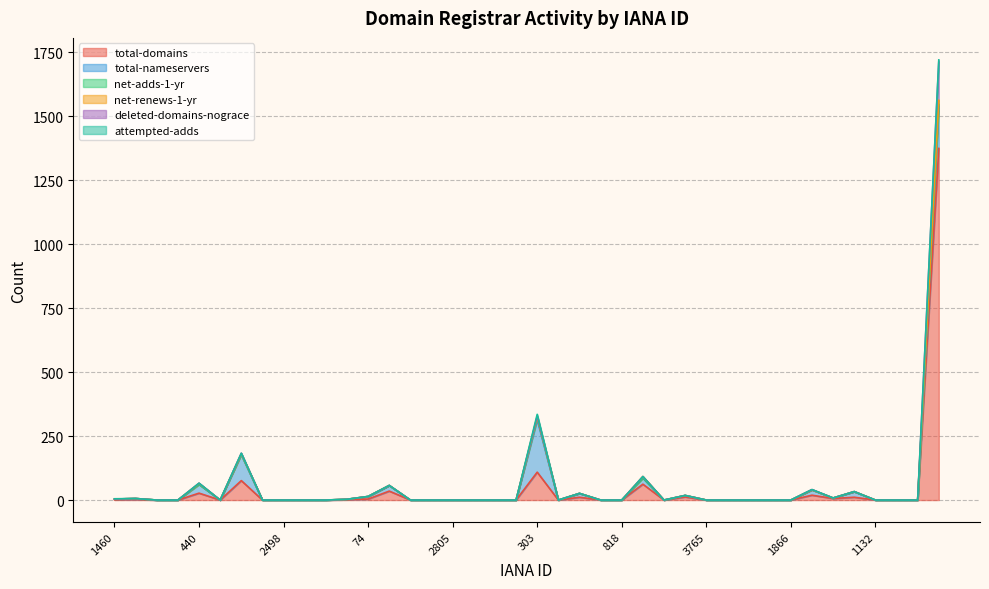

At which category is the sum across all series the highest?

48